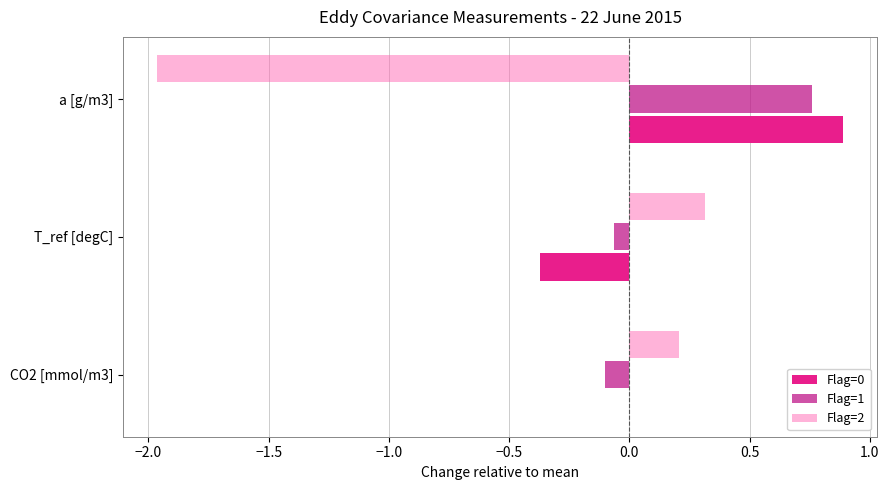

What is the sum of all Flag=1 values?

0.6